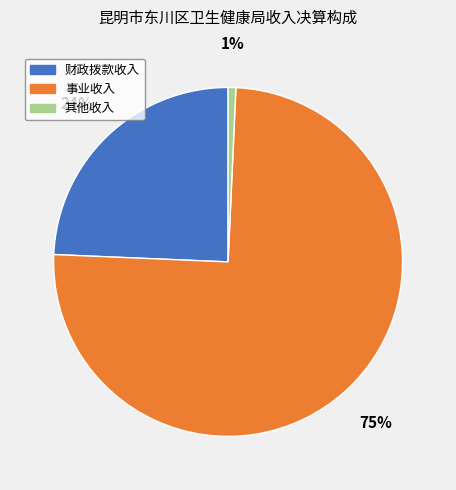

Between 事业收入 and 财政拨款收入, which is larger?

事业收入